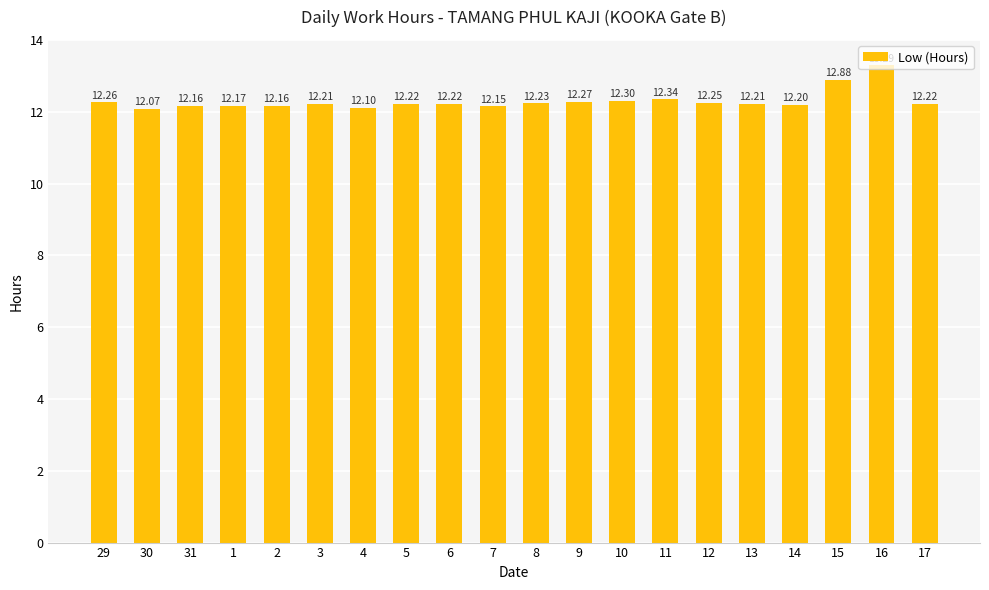

At which label is the value closest to 12?

30